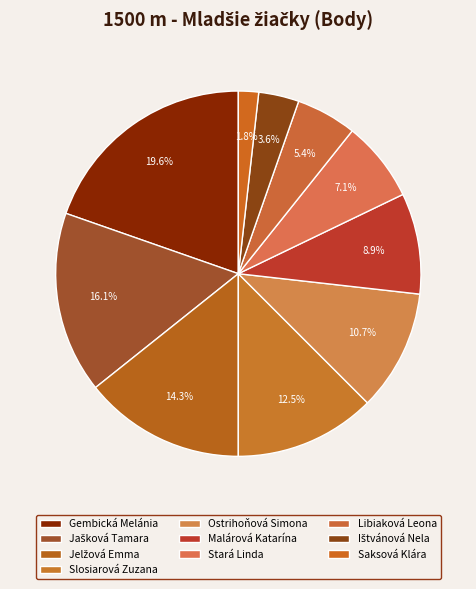

The Malárová Katarína slice represents 9% of the pie. True or false?

True